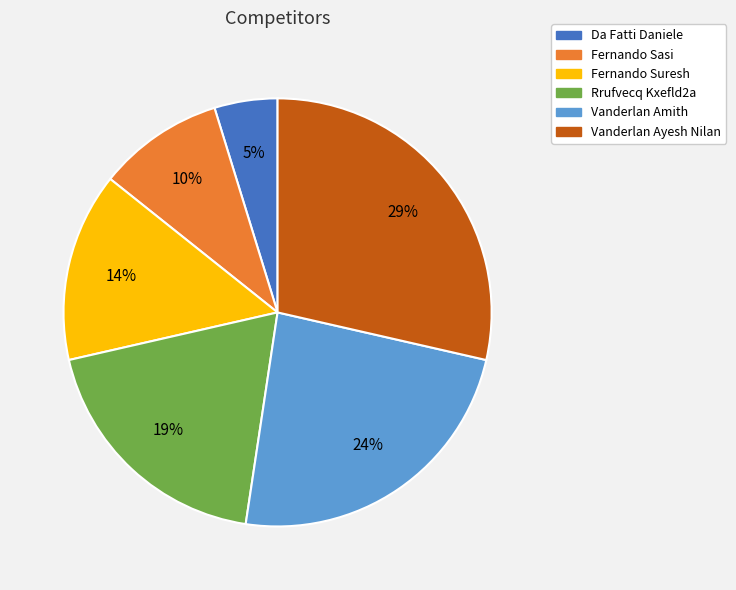

How many segments does this pie chart have?

6